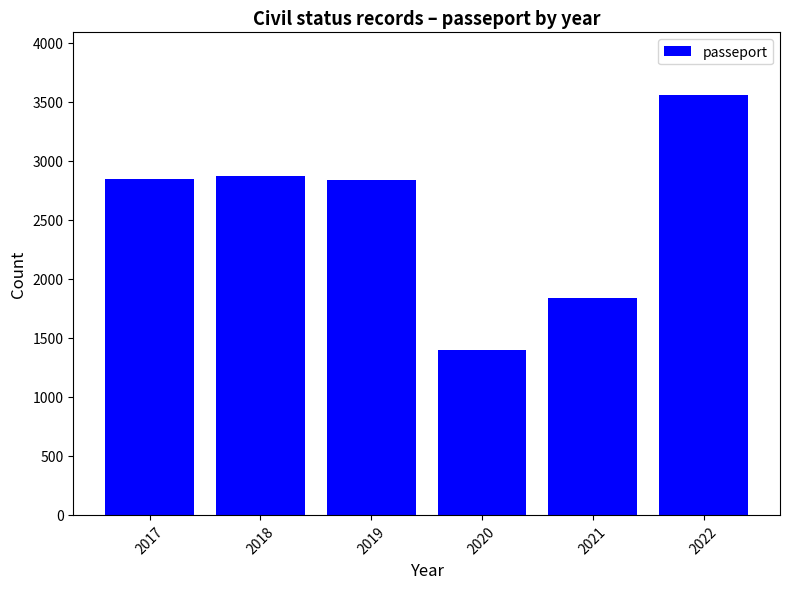

Approximately how many times larger is the value at 2018 compared to 2022?

0.8